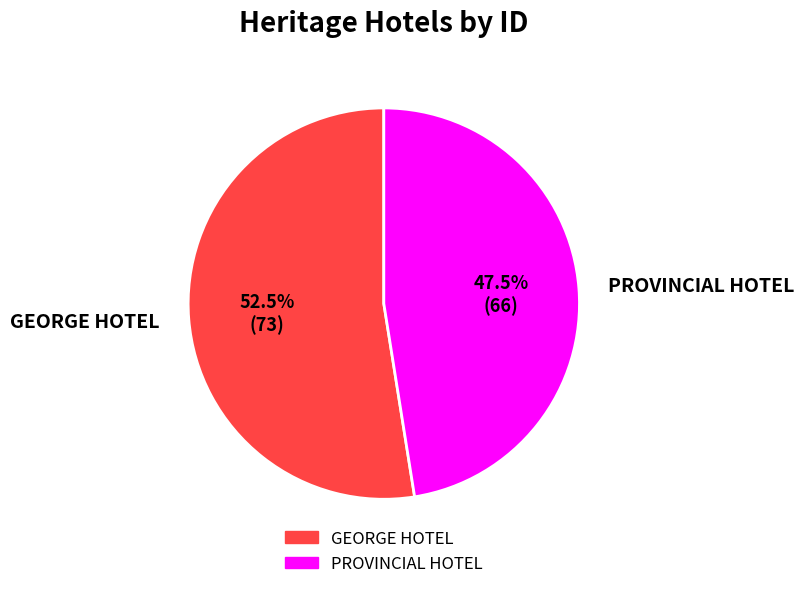

Rank the categories by value from highest to lowest.

GEORGE HOTEL, PROVINCIAL HOTEL